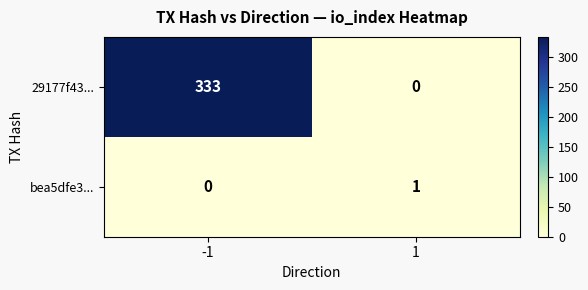

Which series has the largest total across all categories?

29177f43...